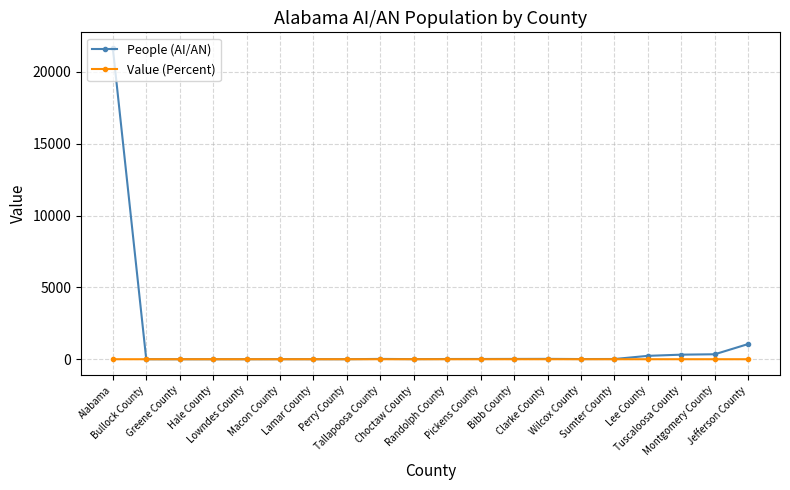

What is the value of the People (AI/AN) point at the 7th from the left?

3.0